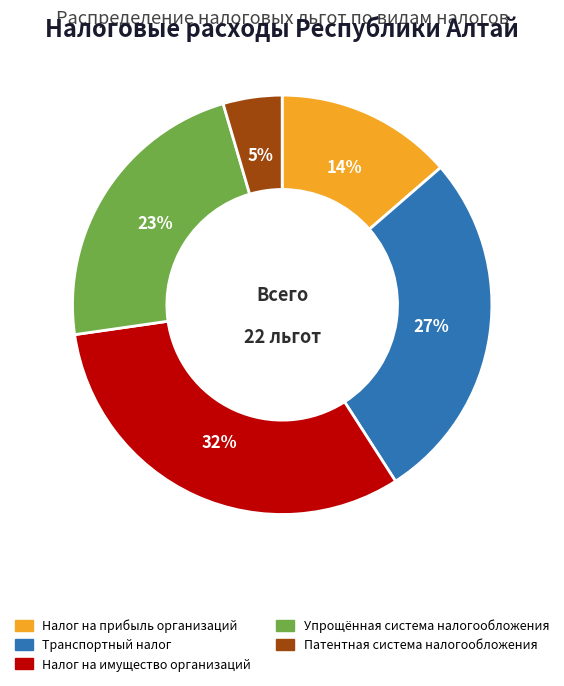

How many segments does this pie chart have?

5